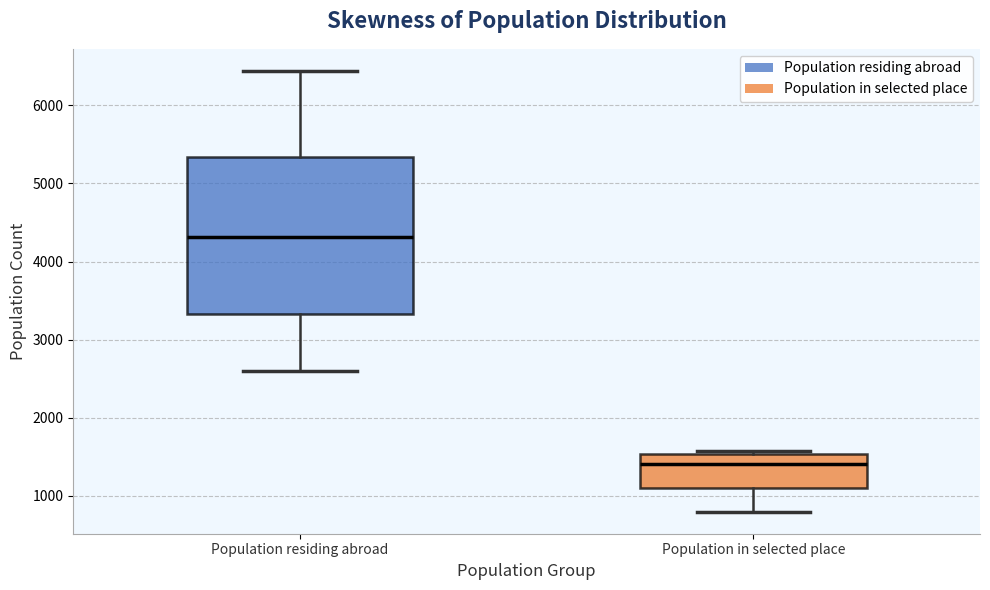

Which box's median line is the lowest?

Population in selected place